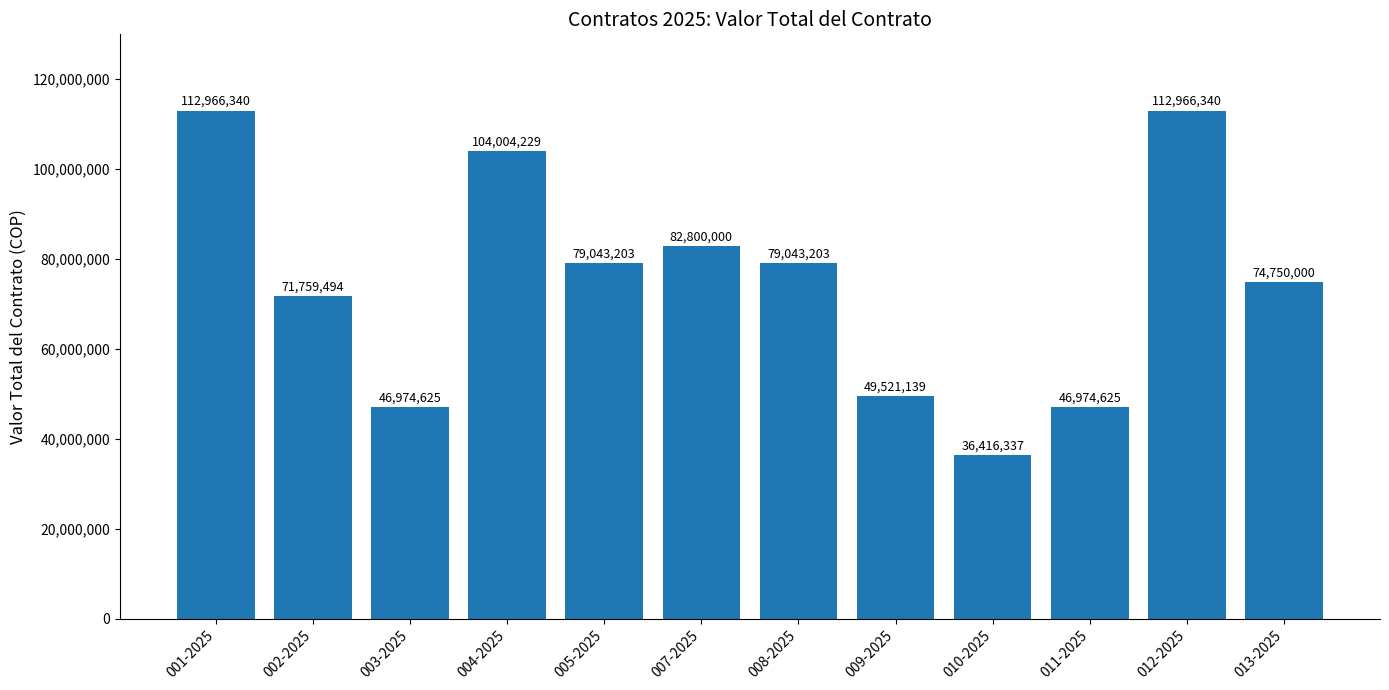

Is it true that the value at 012-2025 is 112966340?

True